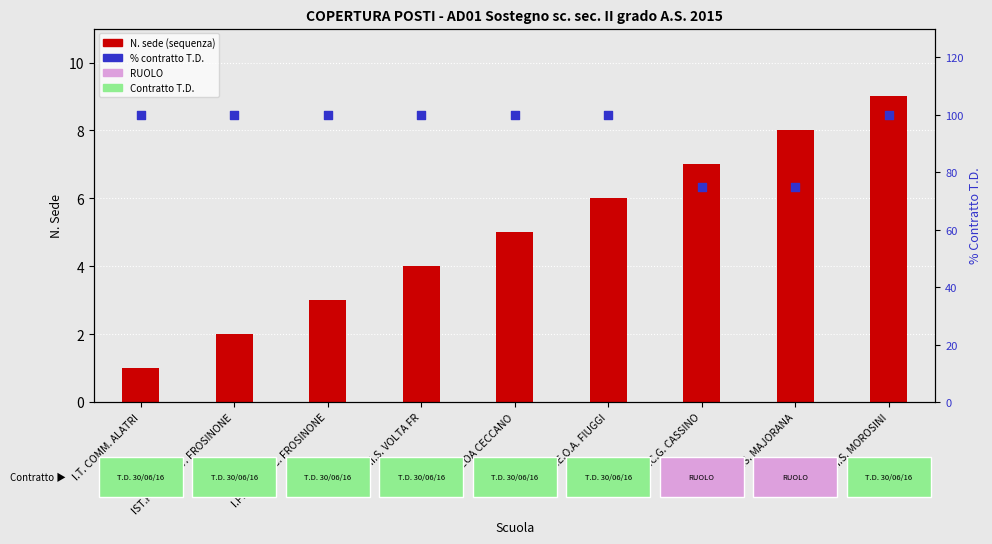

At how many categories does at least one series exceed 61?

9